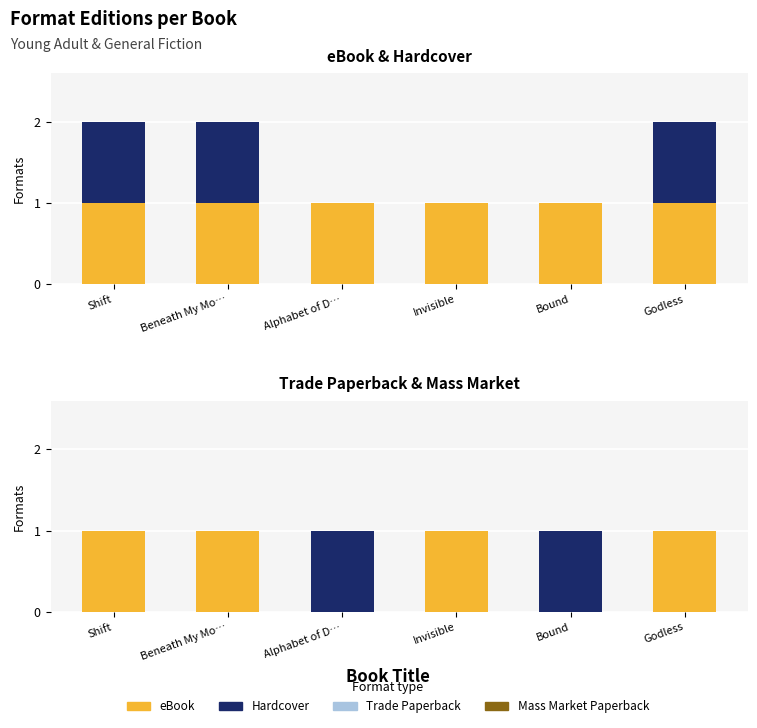

How many data points in Mass Market Paperback are above 0?

2